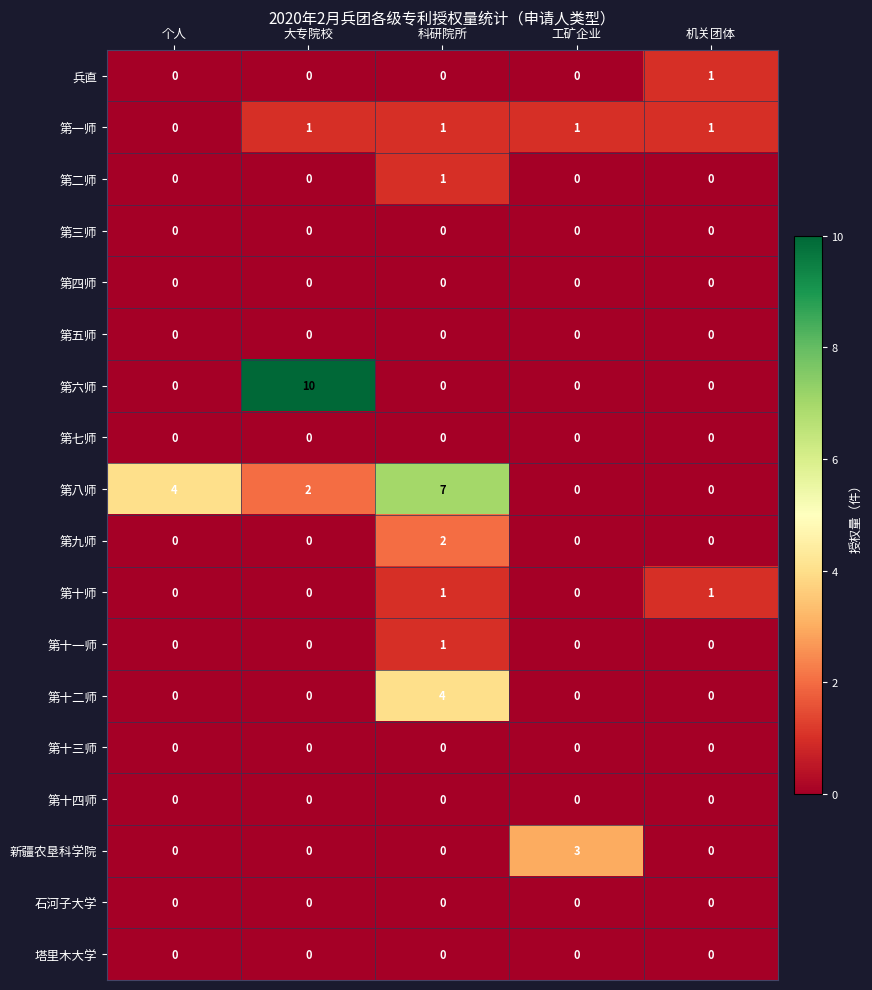

Which series has the largest total across all categories?

第八师